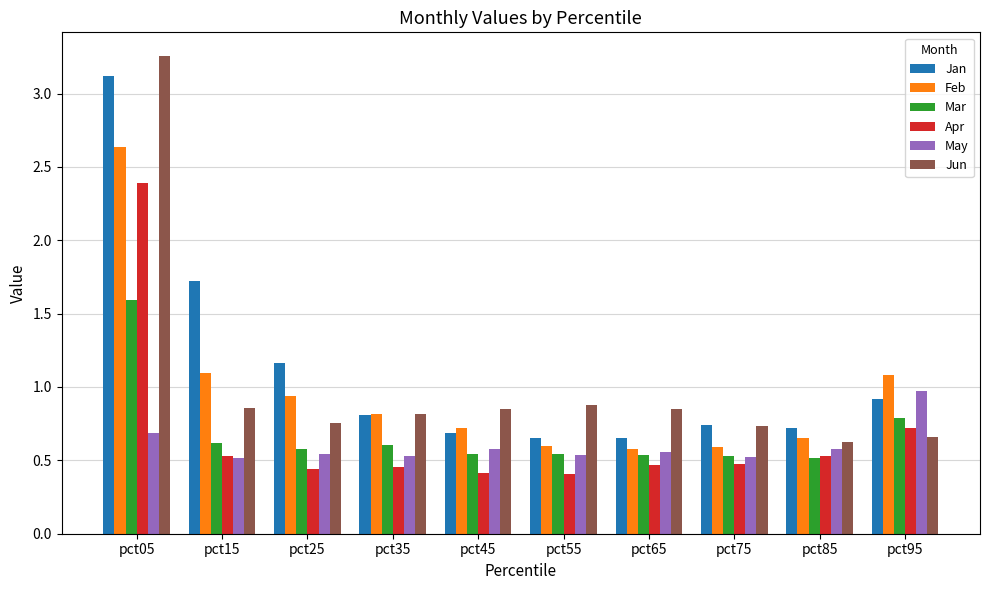

What is the sum of the Feb values at pct05 and pct15?

3.7